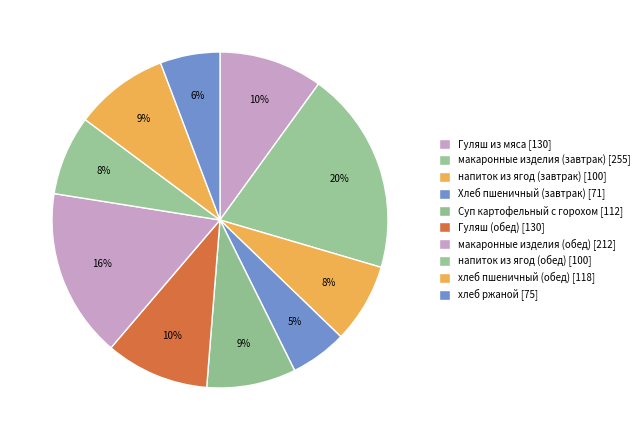

To the nearest percent, what portion does хлеб пшеничный (обед) represent?

9%